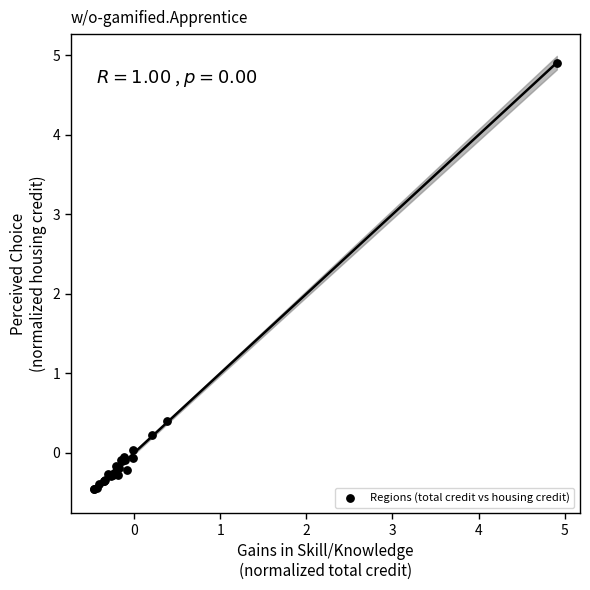

What Y value in the scatter plot is closest to 2?

0.4